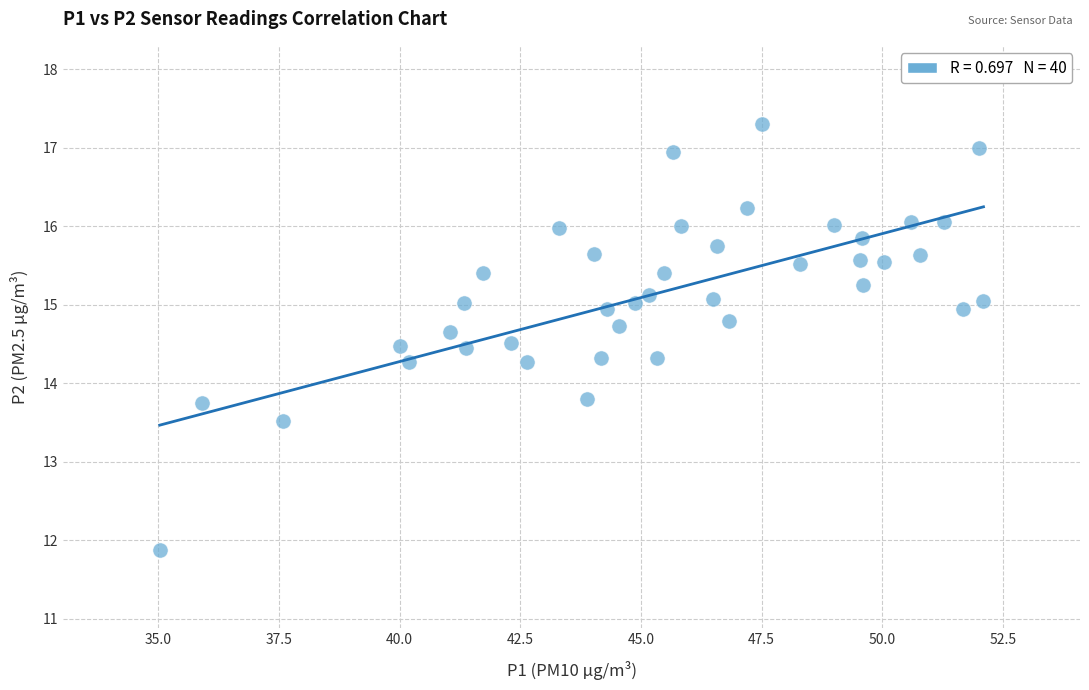

What is the range of Y values (max minus min)?

5.4